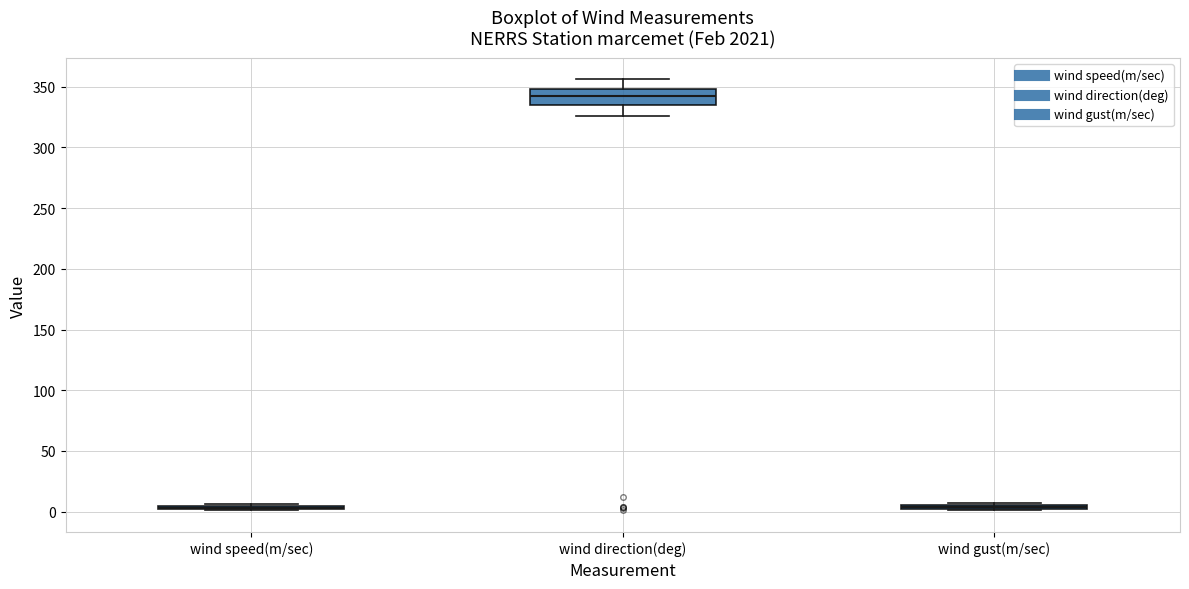

Comparing the boxes themselves (not the whiskers), which one is the tallest?

wind direction(deg)